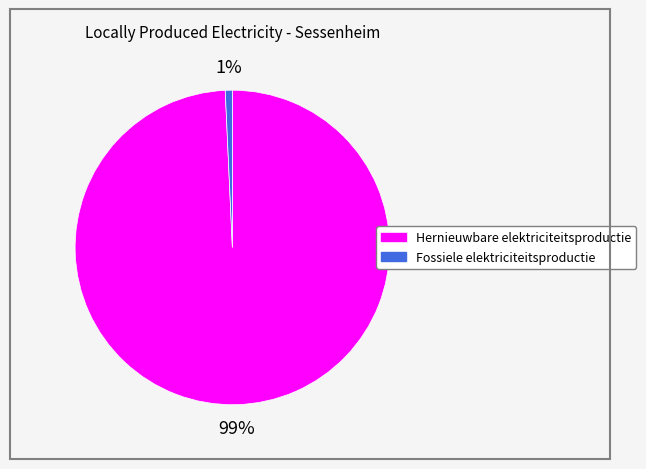

Which slice represents more than half of the pie?

Hernieuwbare elektriciteitsproductie